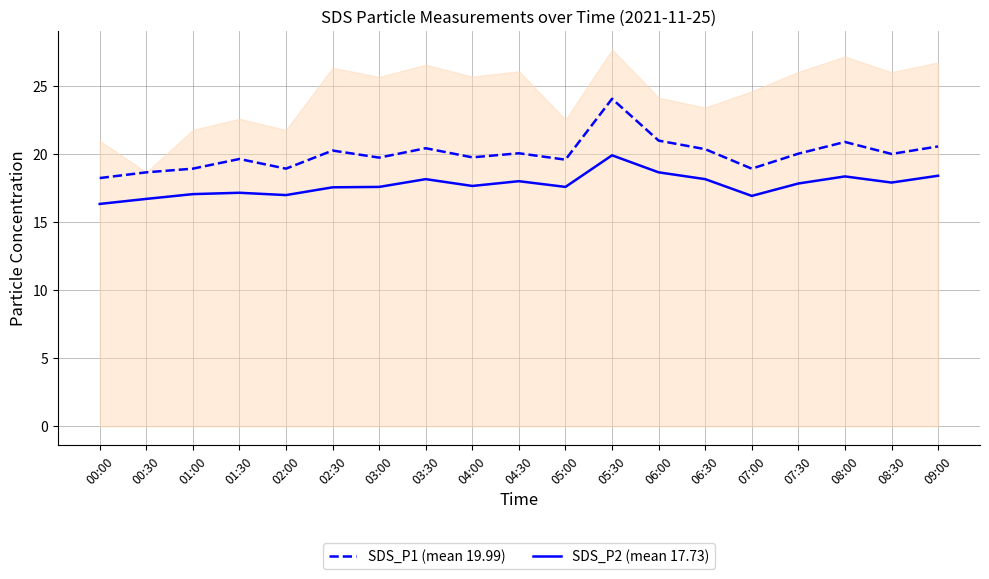

Which label corresponds to the smallest value in the chart?

00:00